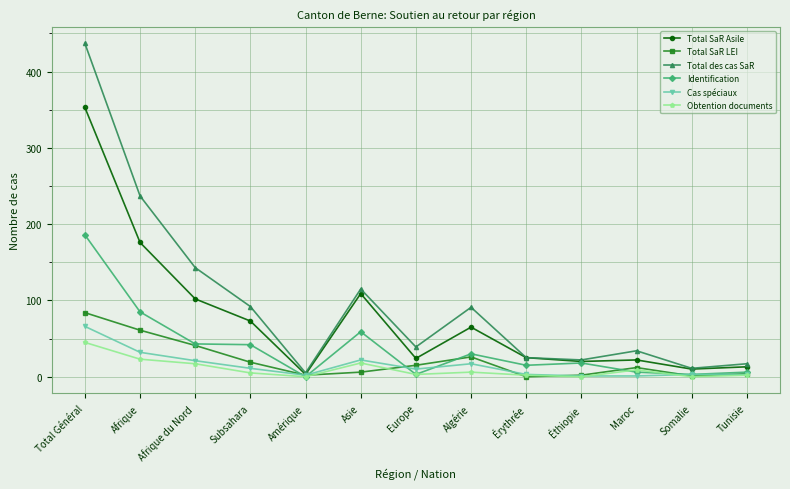

What is the total value across all series at Tunisie?

45